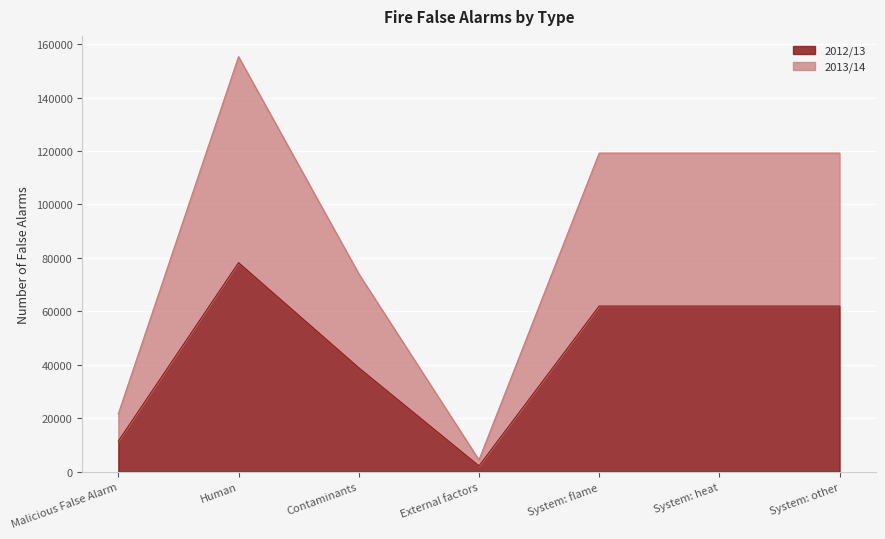

What position from the left is Malicious False Alarm?

1